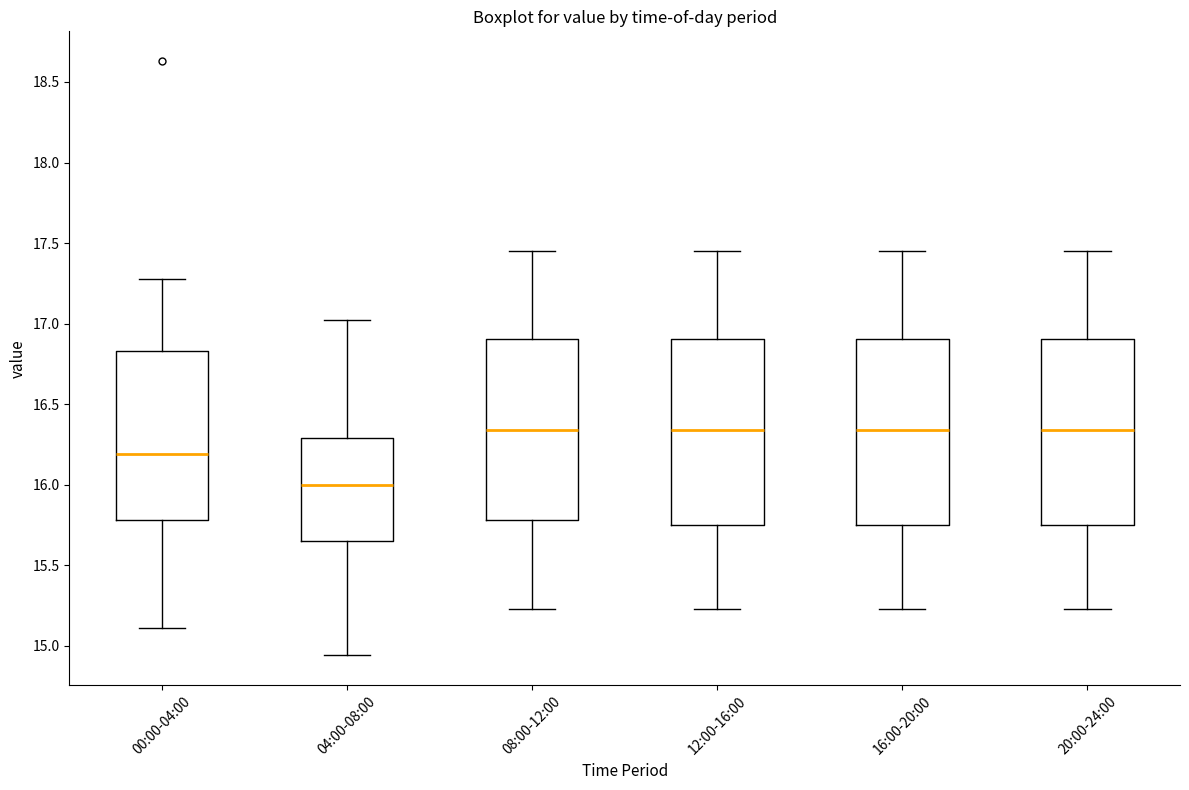

Which box's median line is the lowest?

04:00-08:00